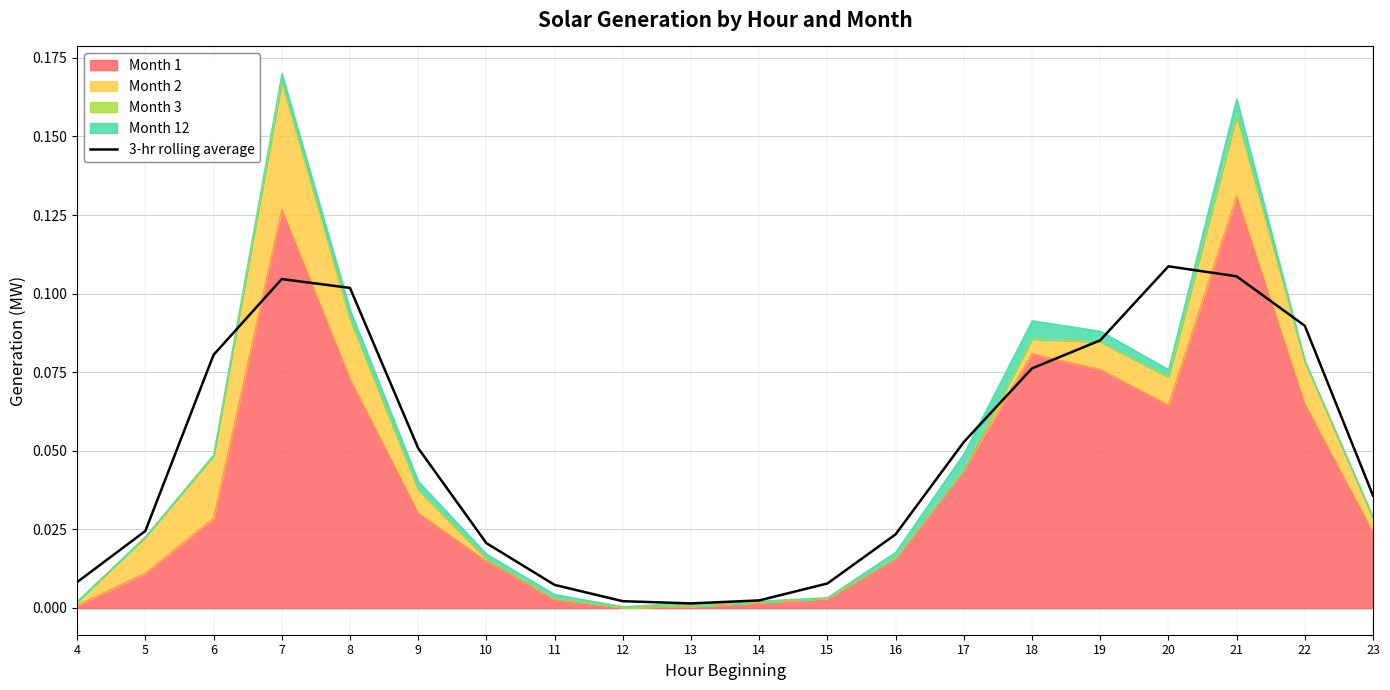

Which label corresponds to the smallest value in the chart?

13